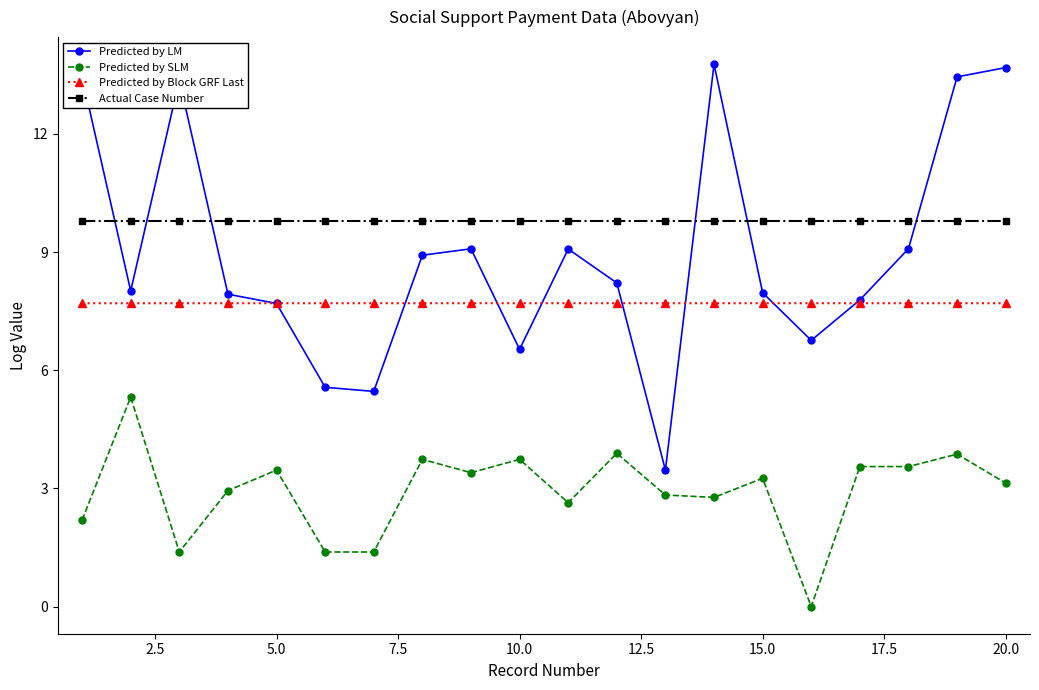

True or false: Predicted by SLM and Actual Case Number cross at least once.

False